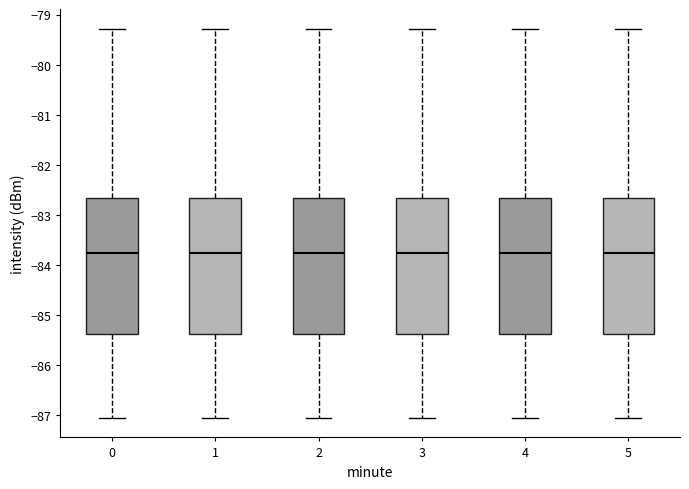

Reading left to right, read every box against the y-axis: the position of its median line, the range the box covers, and the ends of its whiskers. The values are not printed on the chart, so give them approximately, as read against the axis.

0: median -83.8, box -85.4 to -82.7, whiskers -87.1 to -79.3
1: median -83.8, box -85.4 to -82.7, whiskers -87.1 to -79.3
2: median -83.8, box -85.4 to -82.7, whiskers -87.1 to -79.3
3: median -83.8, box -85.4 to -82.7, whiskers -87.1 to -79.3
4: median -83.8, box -85.4 to -82.7, whiskers -87.1 to -79.3
5: median -83.8, box -85.4 to -82.7, whiskers -87.1 to -79.3